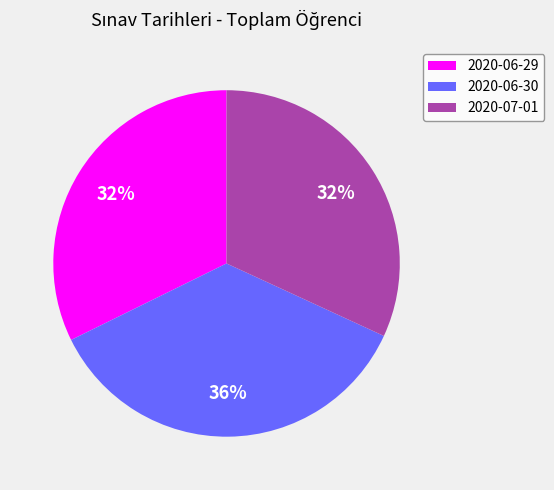

To the nearest percent, what is the combined percentage of 2020-06-29 and 2020-06-30?

68%